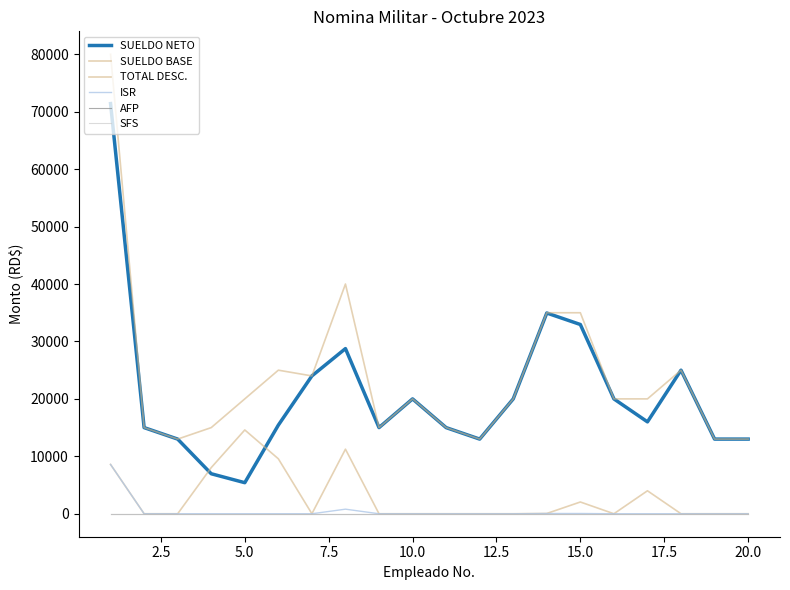

Does the chart display data point markers on the line(s)?

No